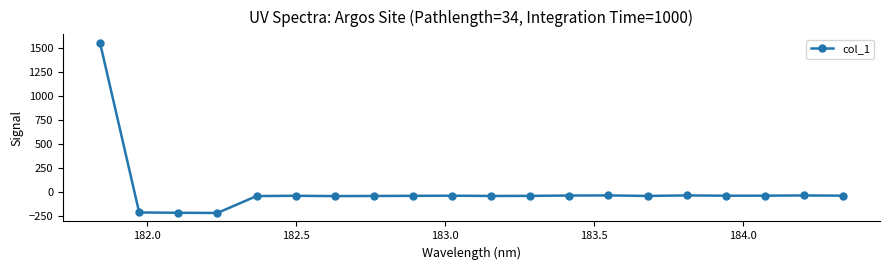

What is the greatest value displayed?

1557.7